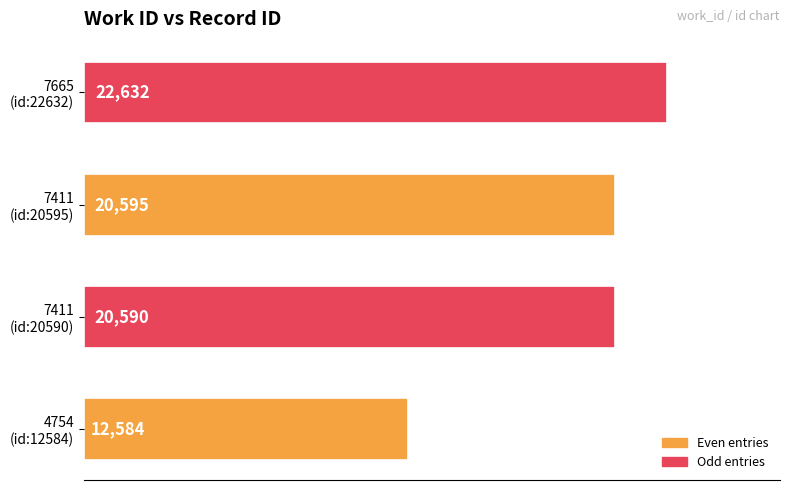

At which category does the chart reach its peak across all series?

7665
(id:22632)